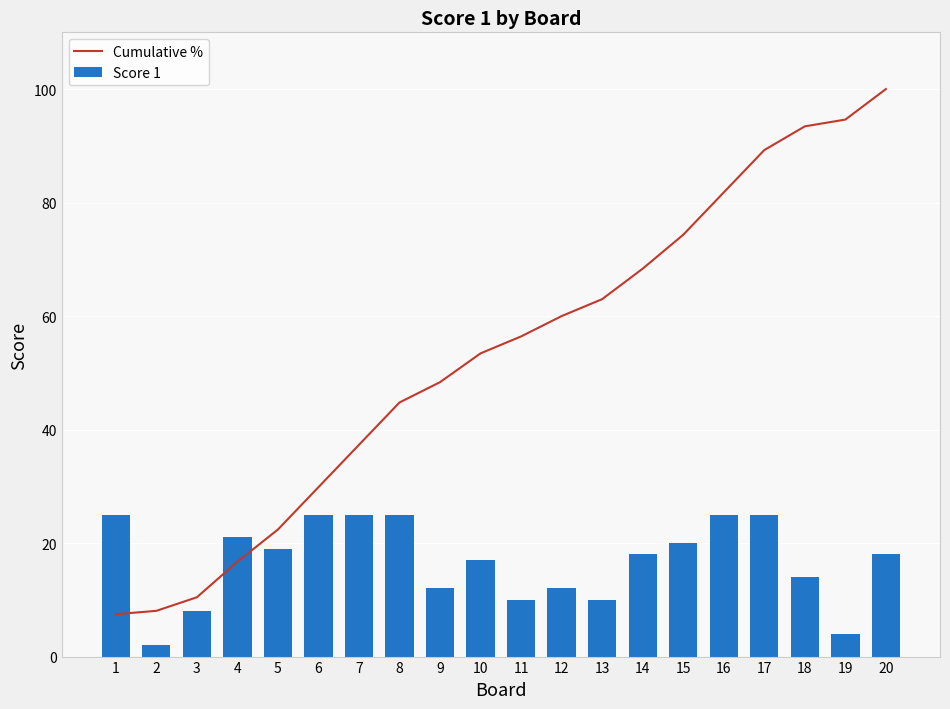

Which category has the highest value in the Cumulative % series?

20